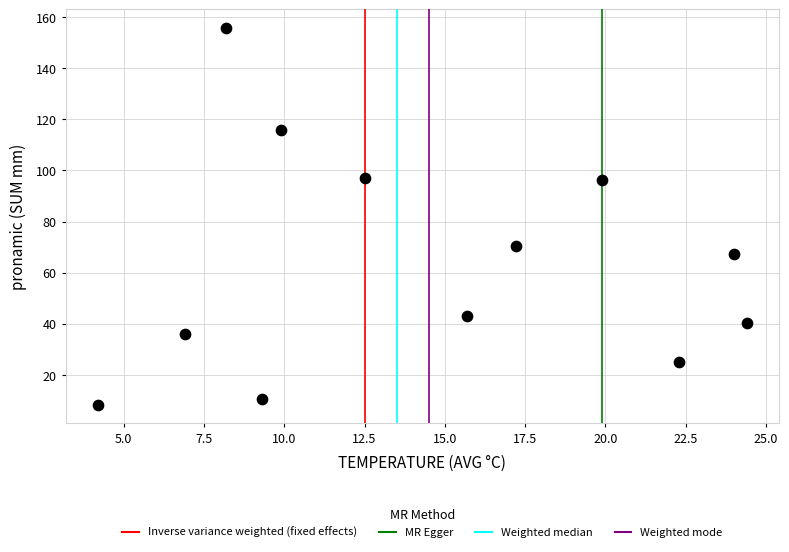

What Y value in the scatter plot is closest to 82?

70.4